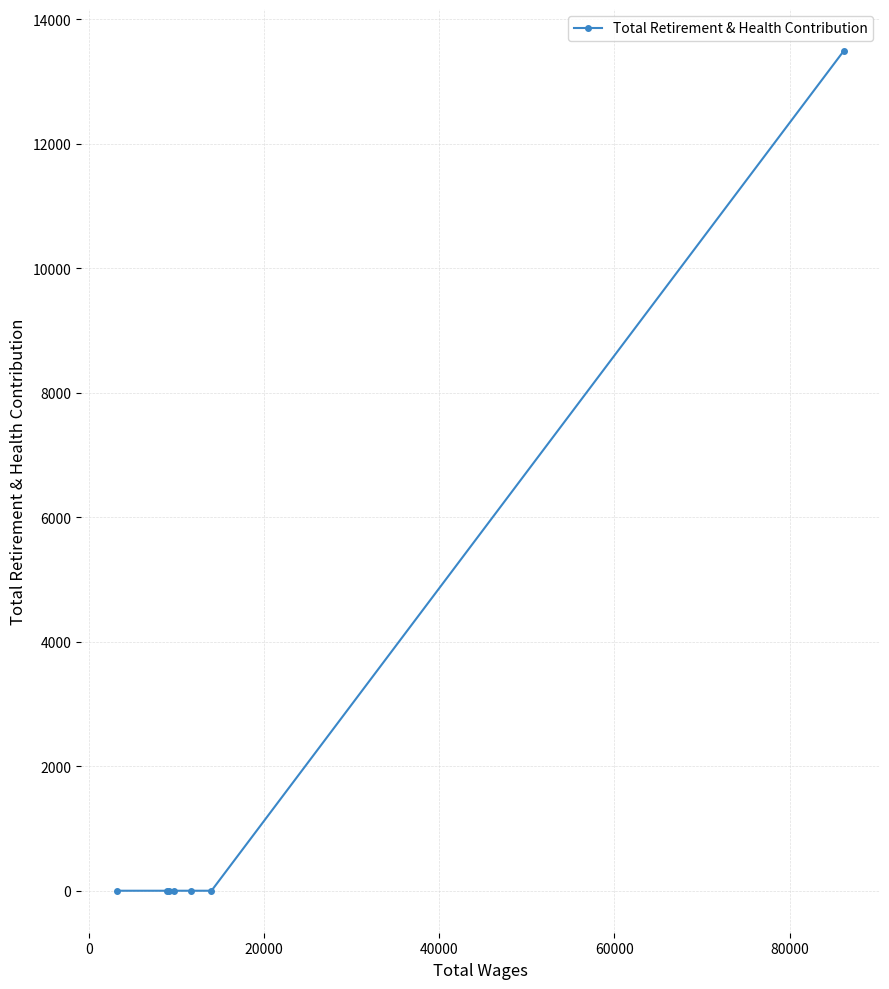

What is the greatest value displayed?

13489